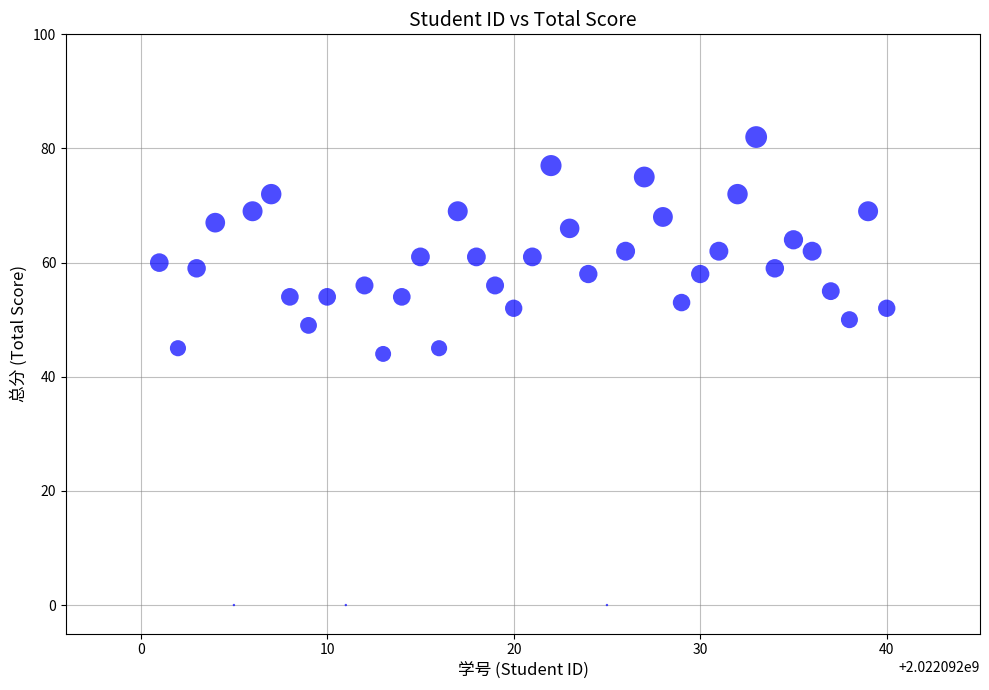

What is the range of Y values (max minus min)?

82